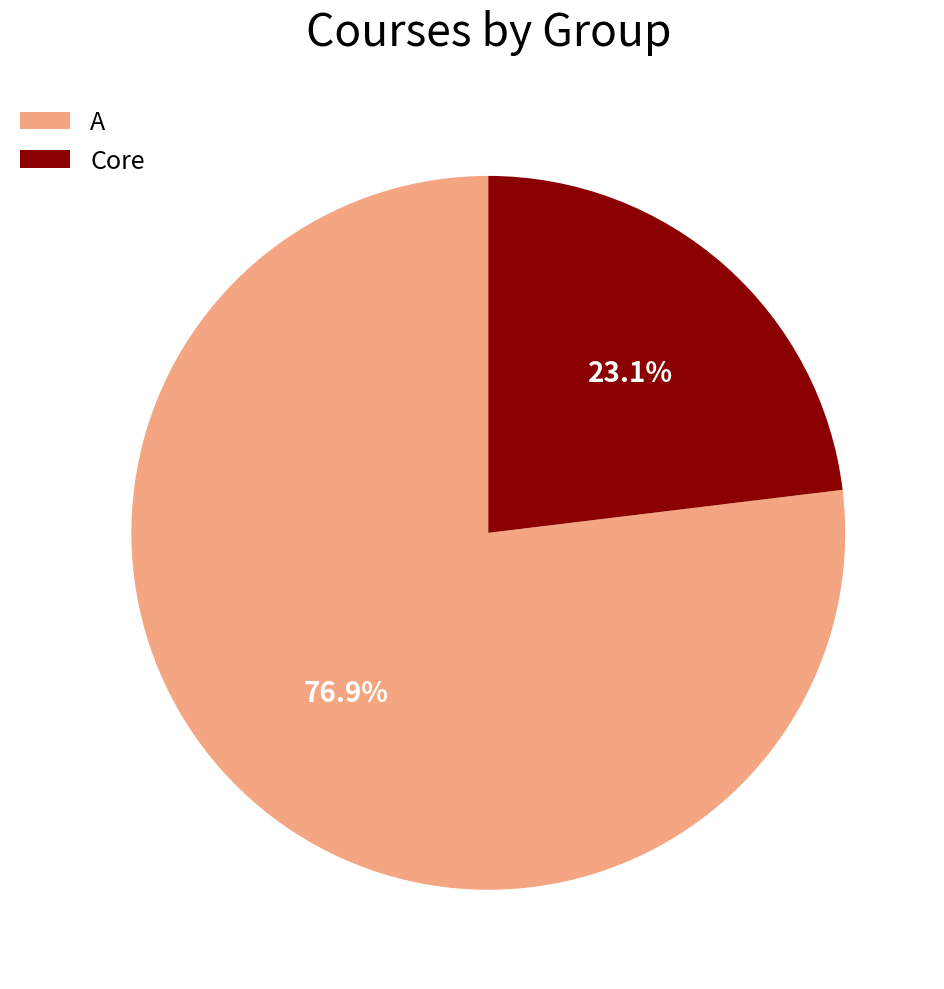

What percentage is the A slice, to the nearest percent?

77%